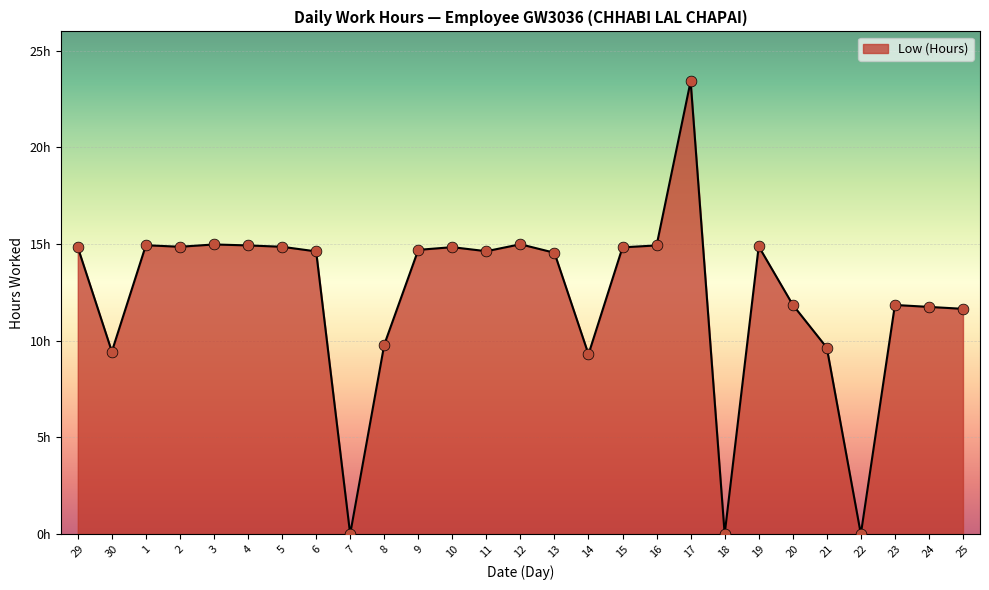

Which has a higher value, 22 or 8?

8